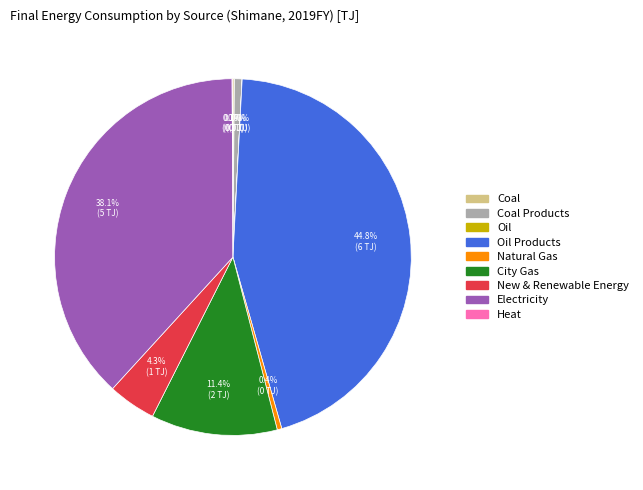

Is there any slice that represents more than half of the pie?

No